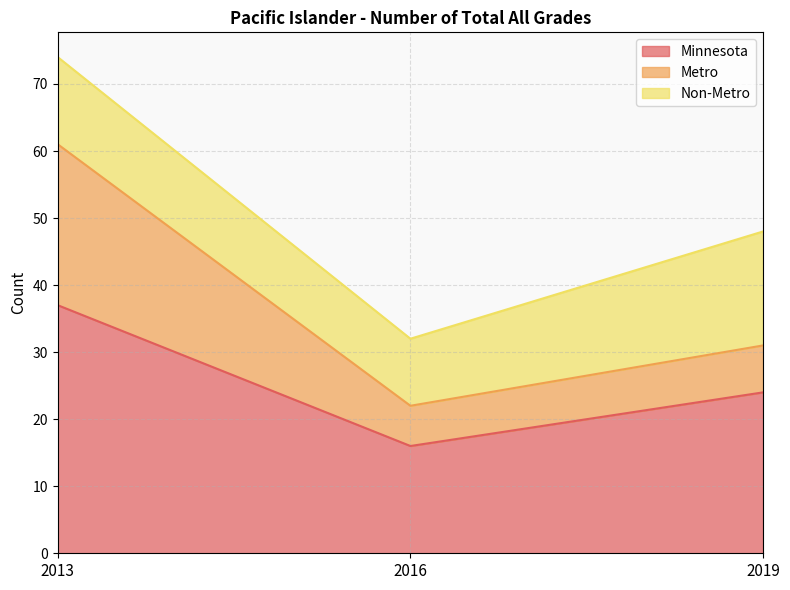

Reading left to right, transcribe the values for Minnesota.

37	16	24